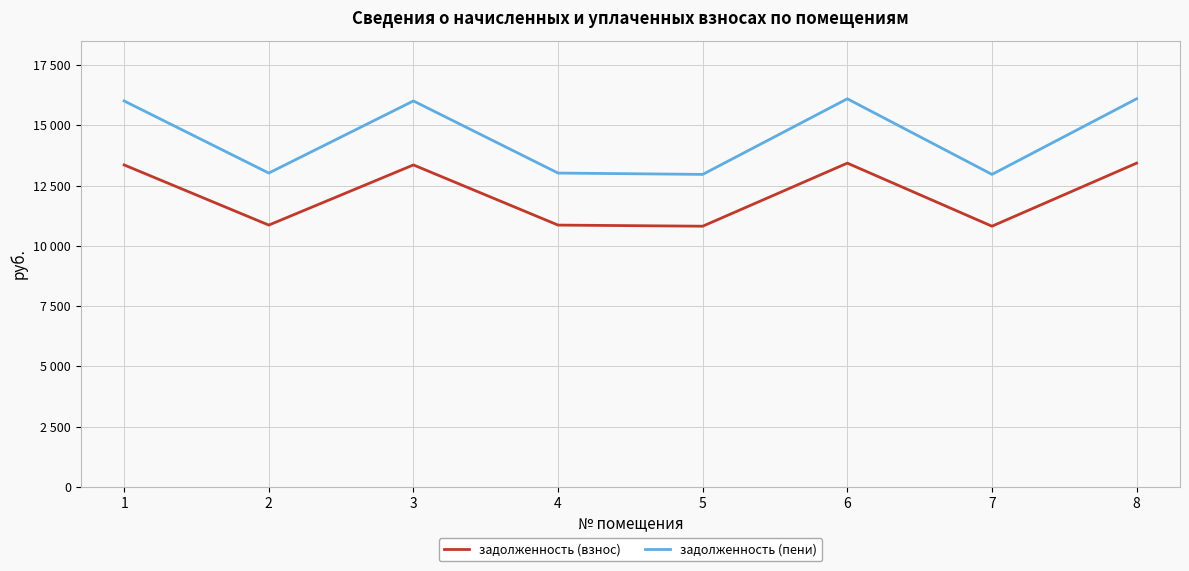

What are all the series names shown in the legend?

задолженность (взнос), задолженность (пени)